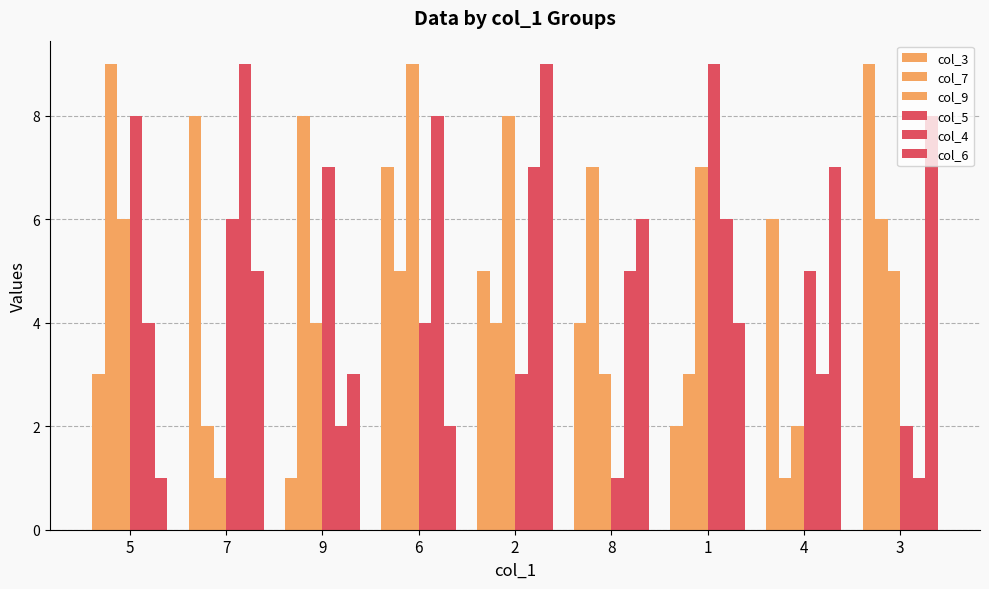

How many data points does each series have?

9